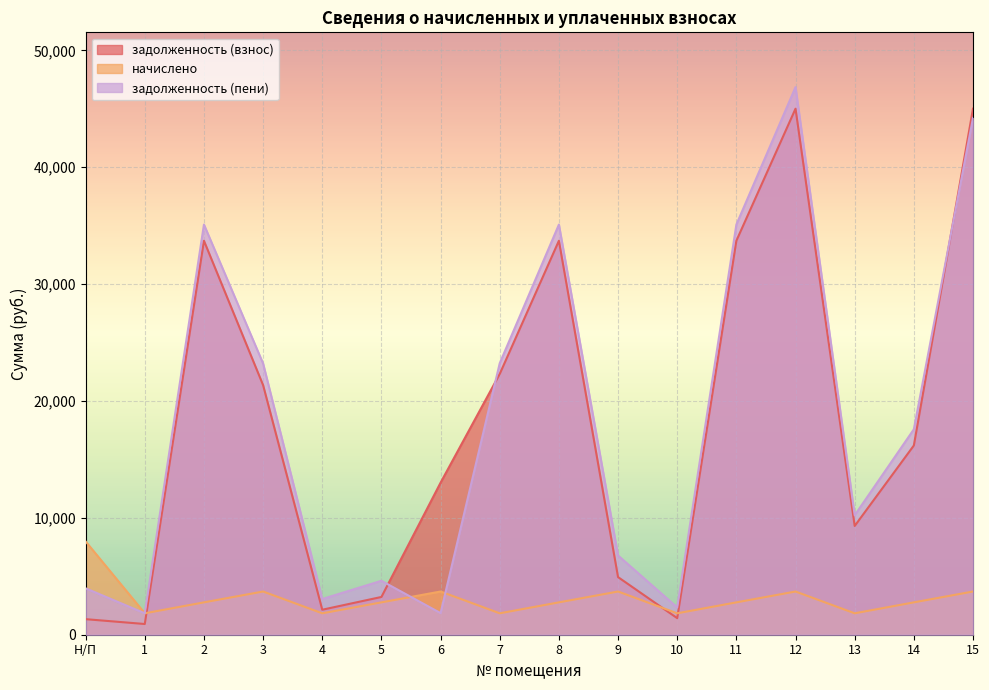

Reading left to right, extract all data points from this chart.

задолженность (взнос): Н/П=1330.5	1=916.5	2=33709.4	3=21356.5	4=2138.5	5=3230.5	6=13009.2	7=22314.7	8=33709.4	9=4929.6	10=1416.8	11=33709.4	12=45009.2	13=9305.8	14=16191.6	15=45009.2
начислено: Н/П=7983.3	1=1833.0	2=2769.0	3=3697.2	4=1833.0	5=2769.0	6=3697.2	7=1833.0	8=2769.0	9=3697.2	10=1833.0	11=2769.0	12=3697.2	13=1833.0	14=2769.0	15=3697.2
задолженность (пени): Н/П=3970.4	1=1833.0	2=35093.9	3=23205.1	4=3055.0	5=4615.0	6=1848.6	7=23231.2	8=35093.9	9=6778.2	10=2333.2	11=35093.9	12=46857.8	13=10222.3	14=17576.2	15=44220.3